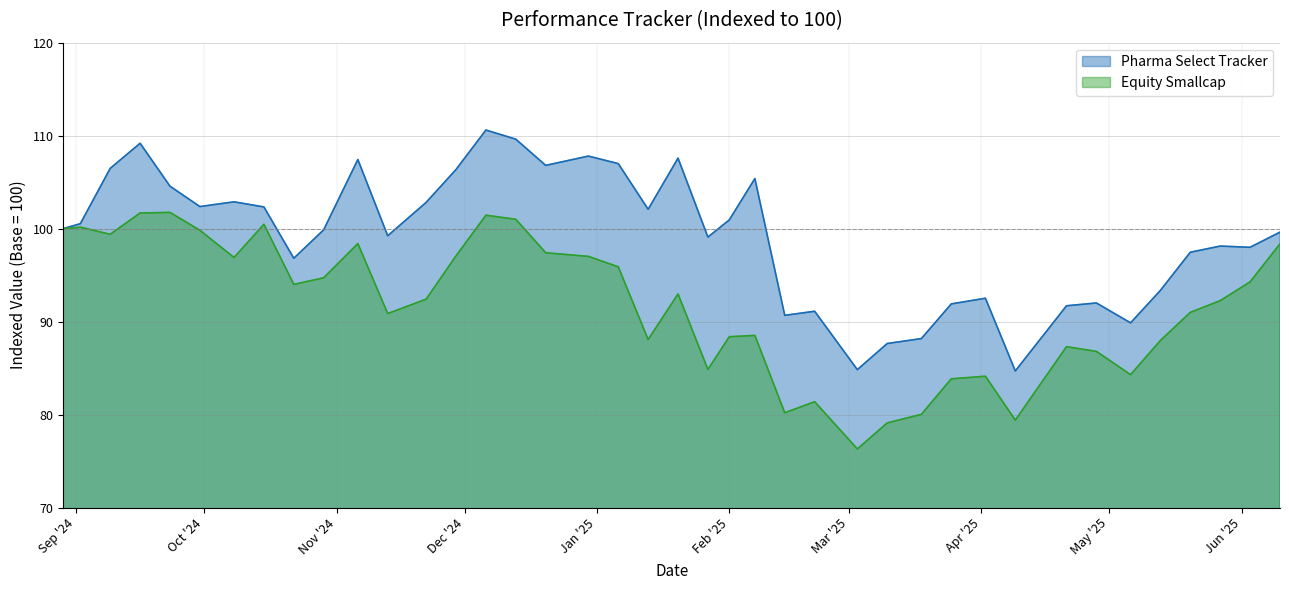

Rank the series by their maximum value, from highest to lowest.

Pharma Select Tracker, Equity Smallcap